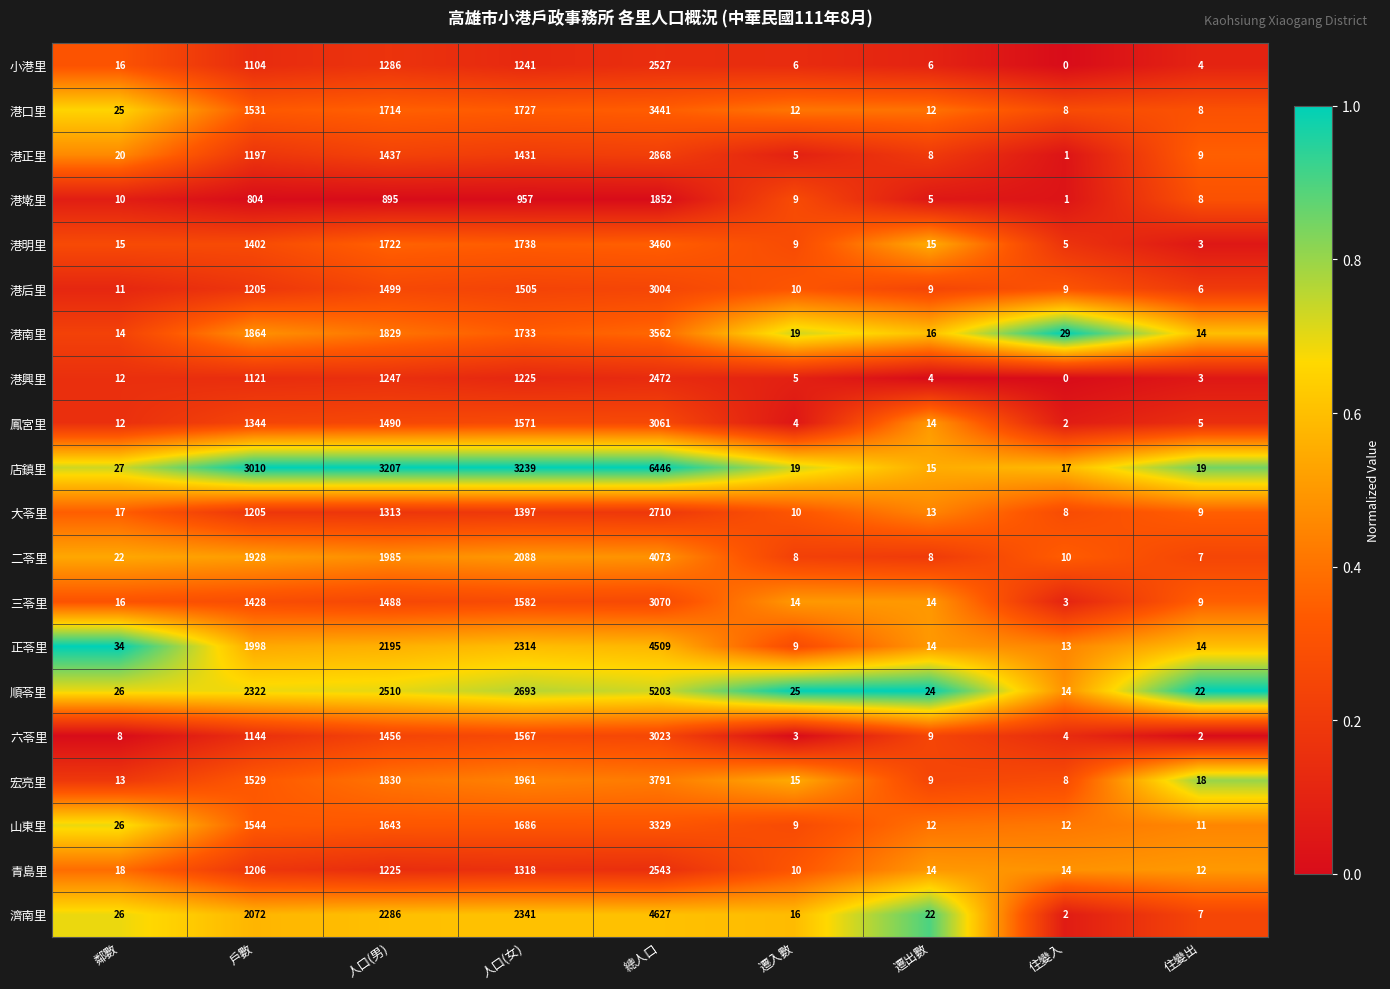

What is the maximum value shown in the chart?

6446